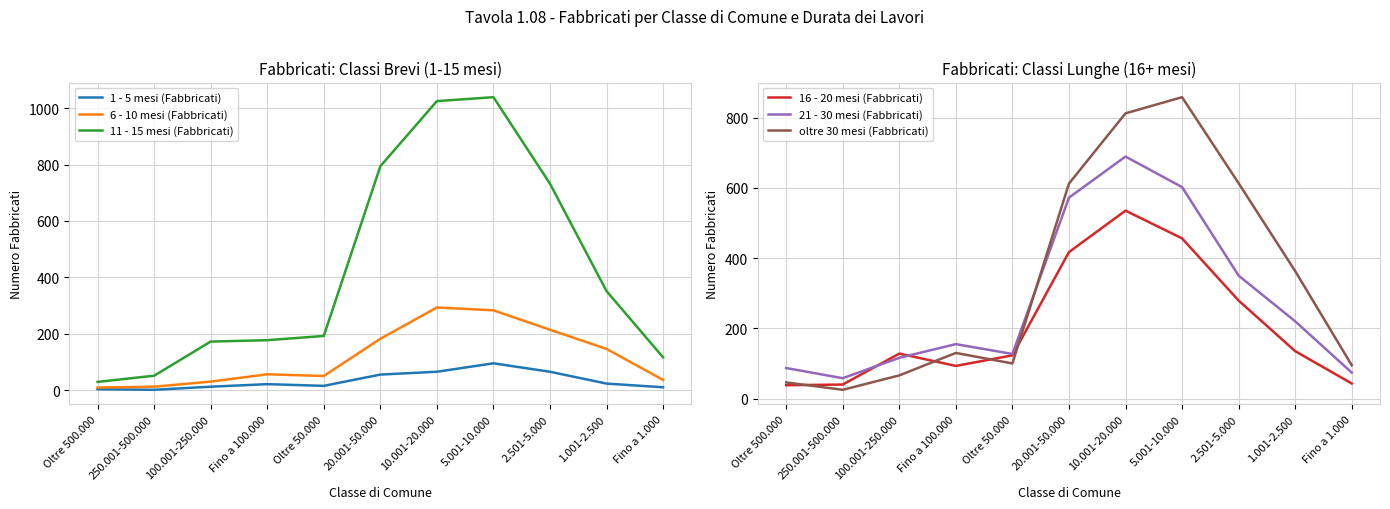

What is the difference between the 11 - 15 mesi (Fabbricati) values at 100.001-250.000 and 10.001-20.000?

853